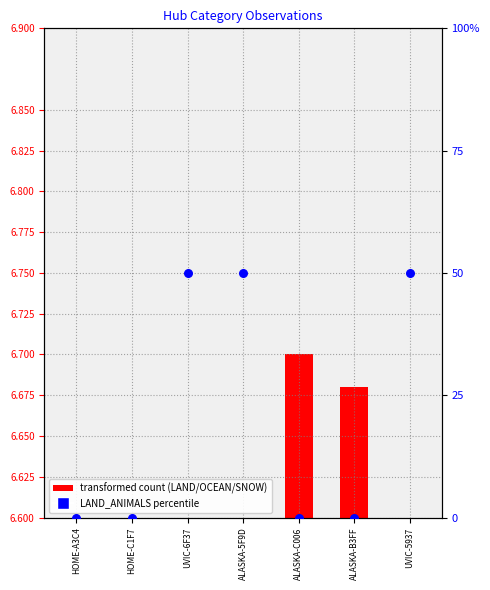

Which has a higher value, HOME-A3C4 or ALASKA-5F9D?

ALASKA-5F9D